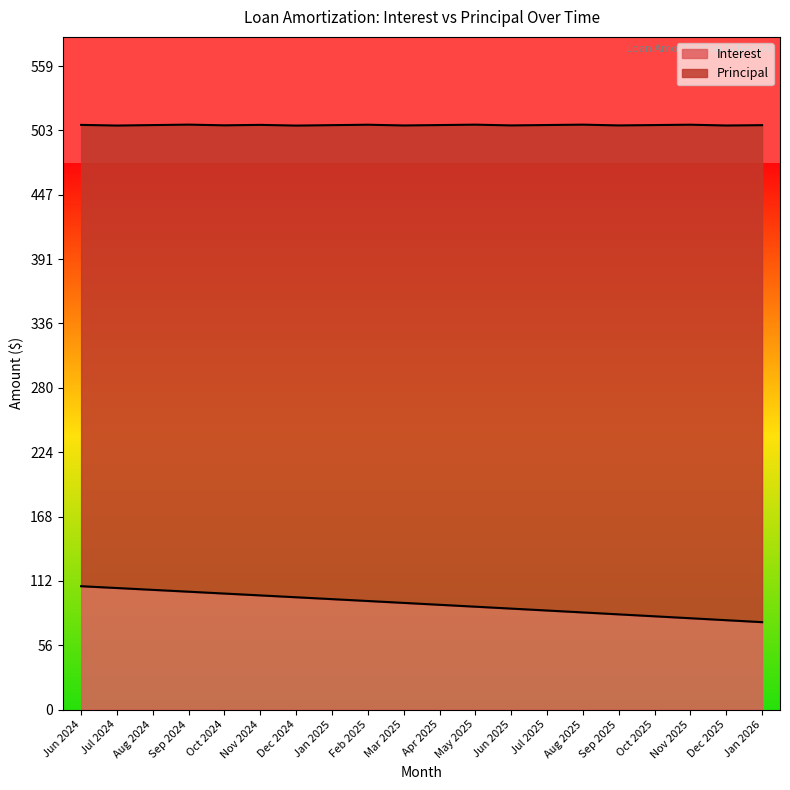

What is the difference between the values at Jun 2025 and Jul 2025?

1.7